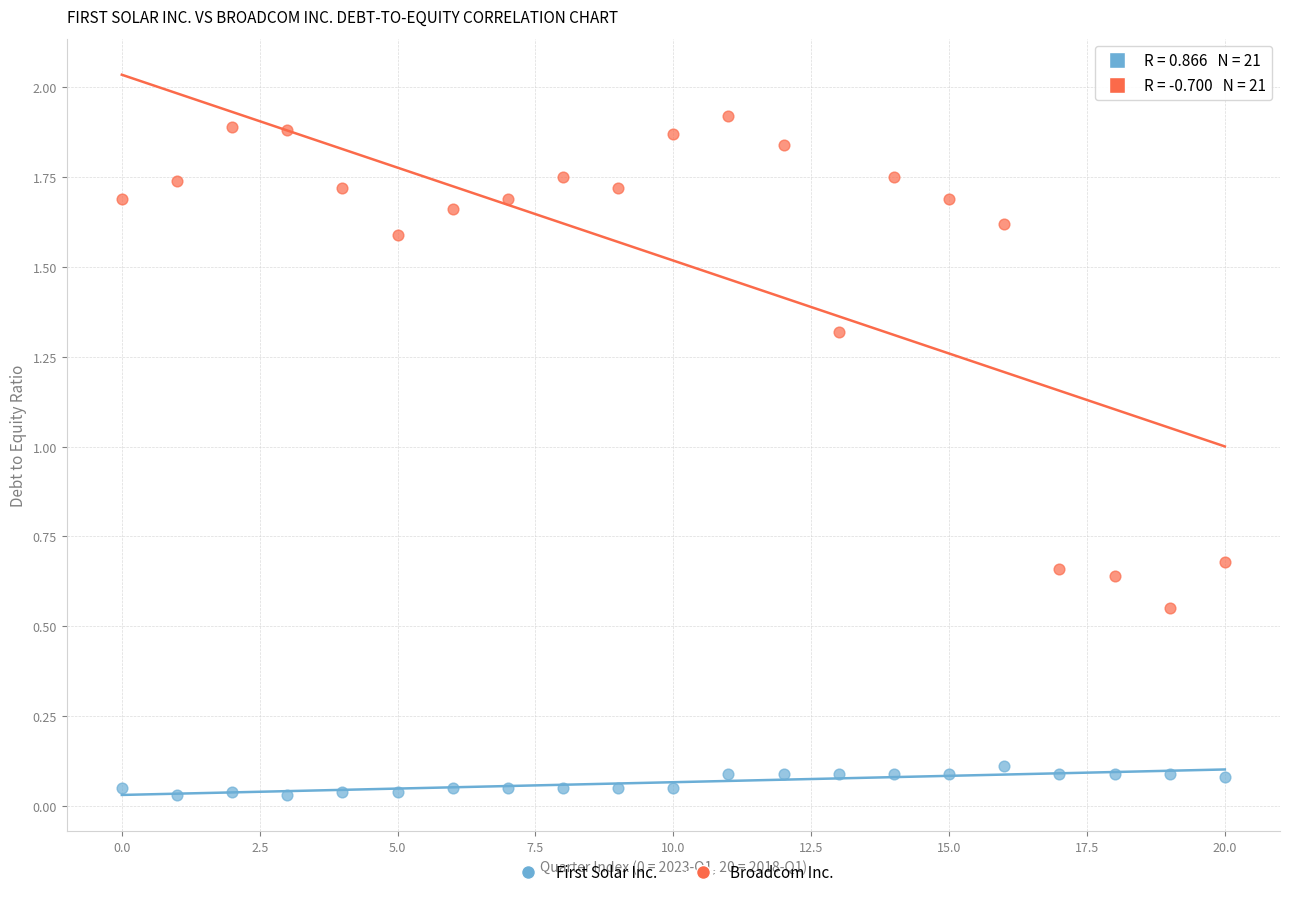

Which series has the widest spread of Y values?

Broadcom Inc.